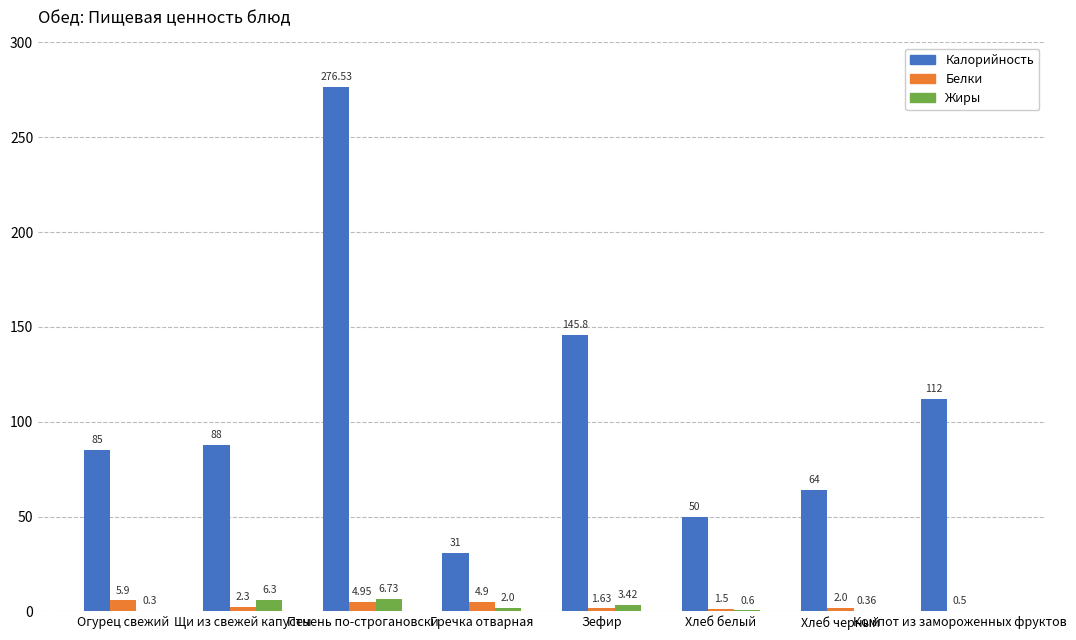

How many data points does each series have?

8